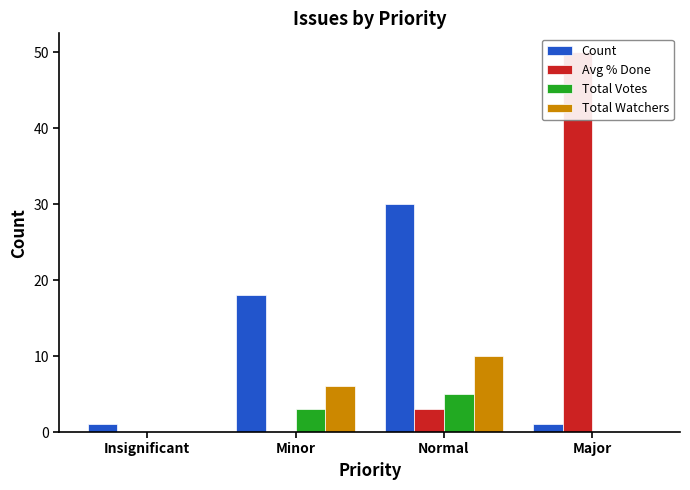

What is the difference between the second highest and minimum values in the Total Watchers series?

6